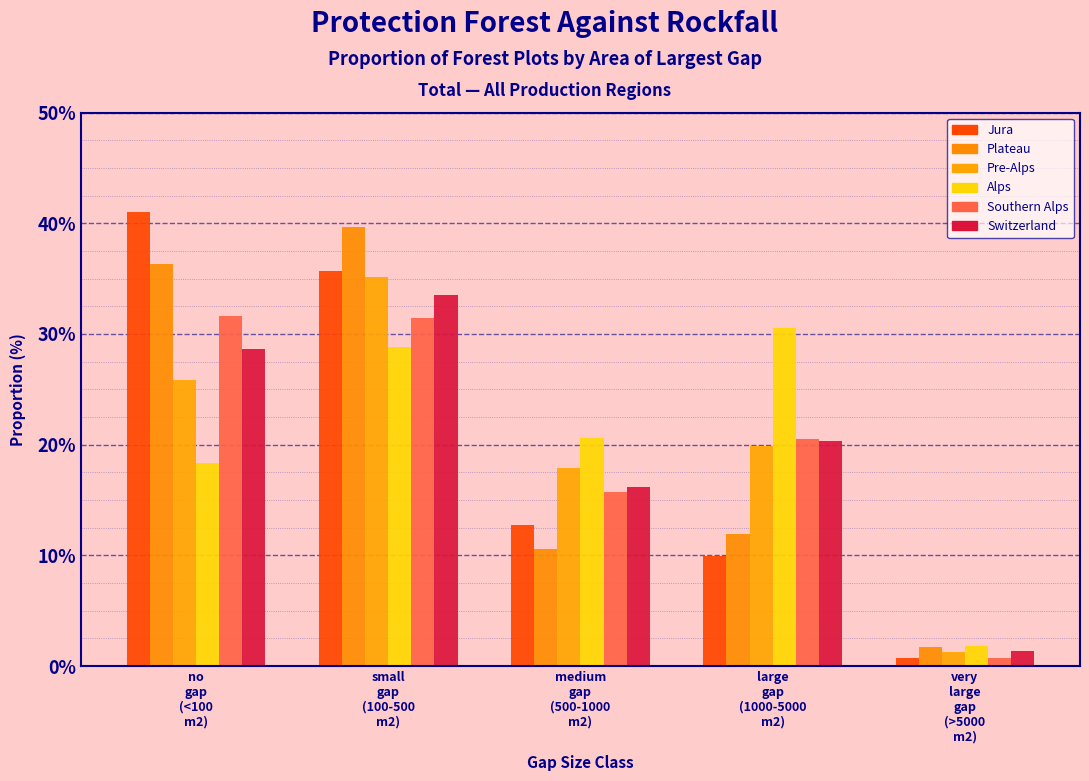

How many bars are there in each group?

6